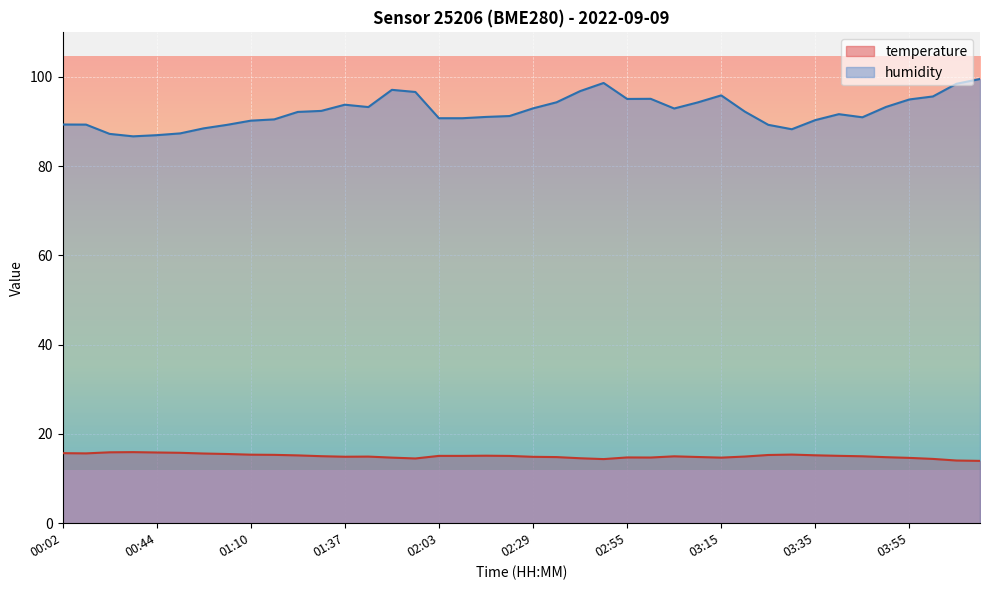

At how many categories does at least one series exceed 42?

40